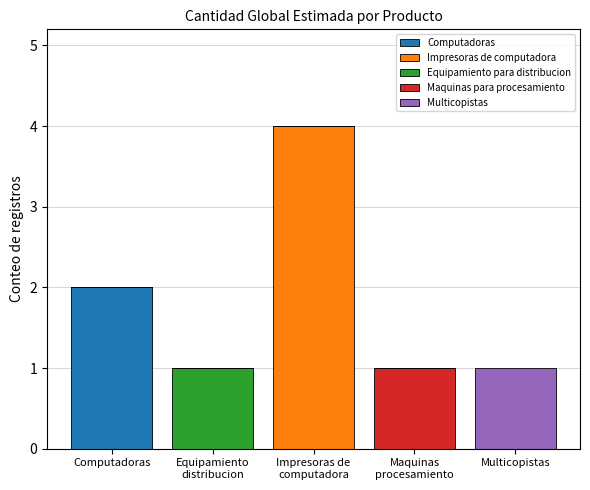

Which category has the highest value in the Computadoras series?

Computadoras